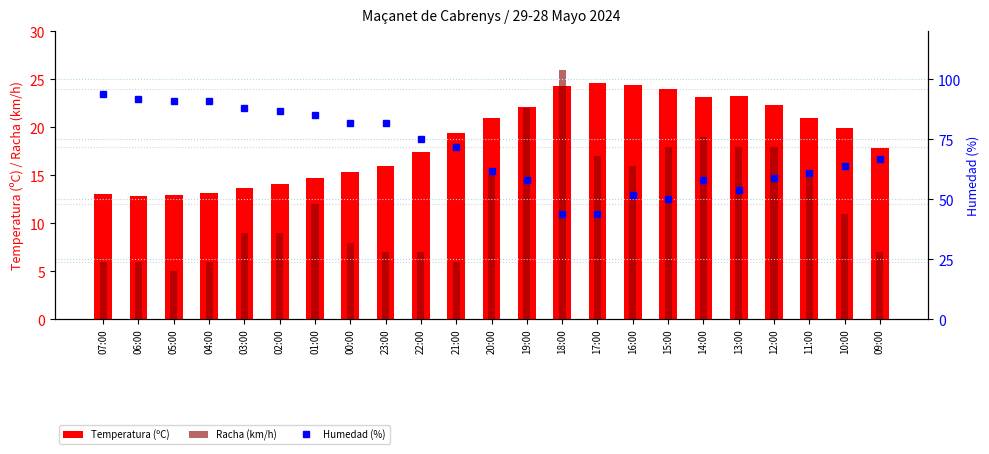

Which series has the largest total across all categories?

Humedad (%)